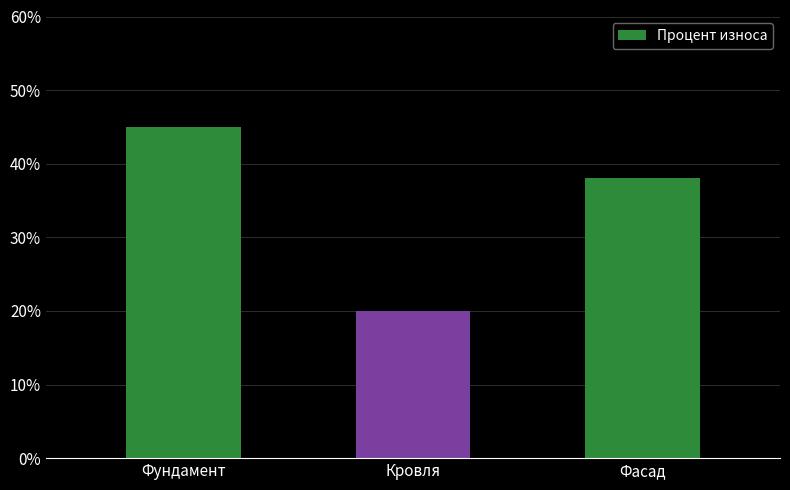

Reading right to left, what are all the values shown in this chart?

38	20	45